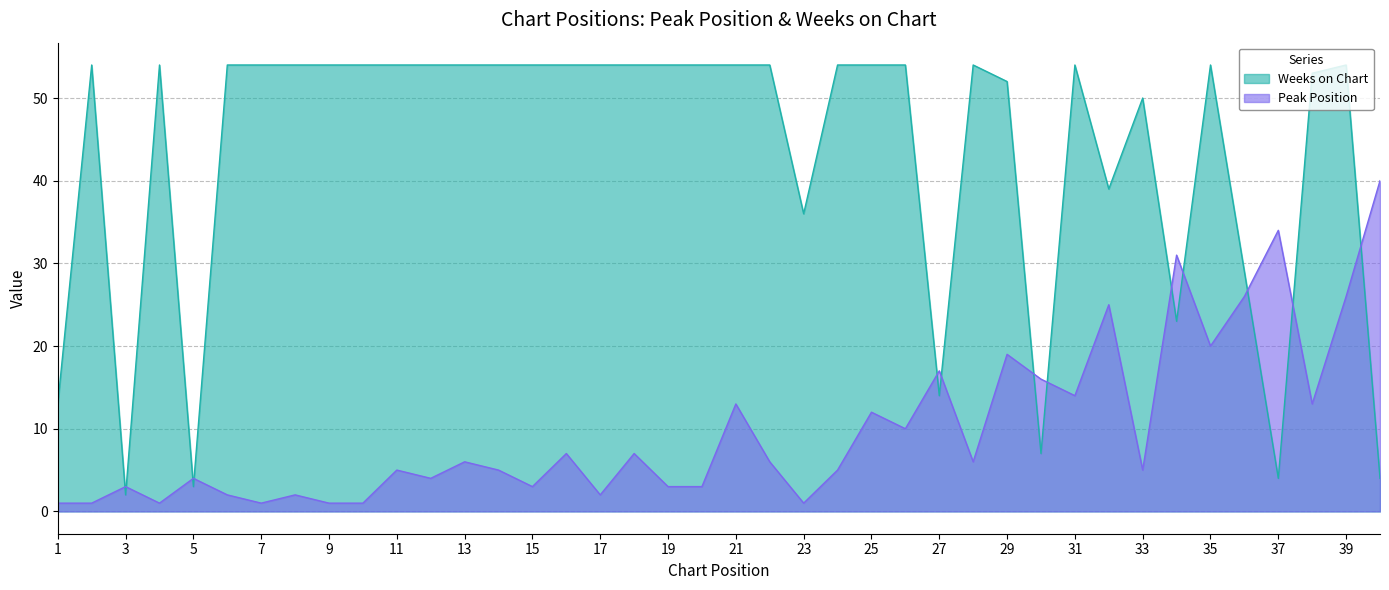

True or false: Weeks on Chart and Peak Position intersect in this chart.

True